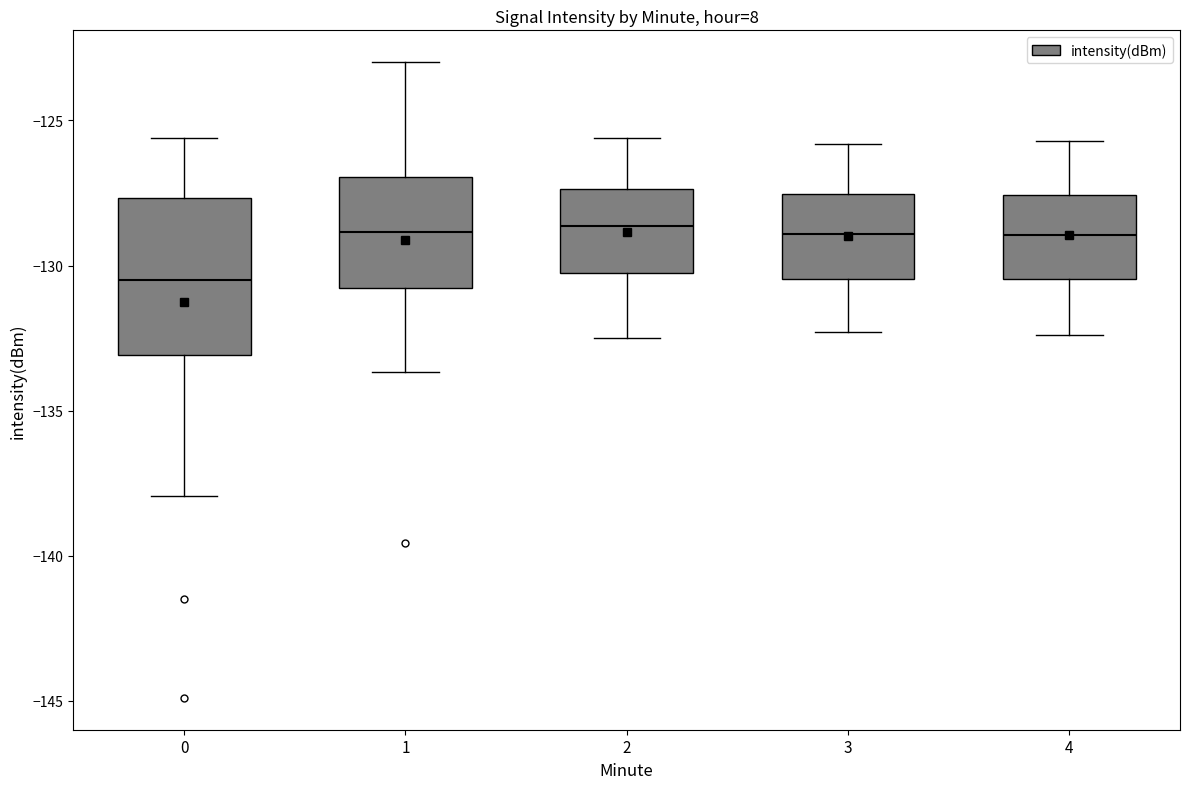

Where does the lower whisker of the box at x = 2 end on the y-axis? The values are not printed on the chart, so give them approximately, as read against the axis.

-132.5